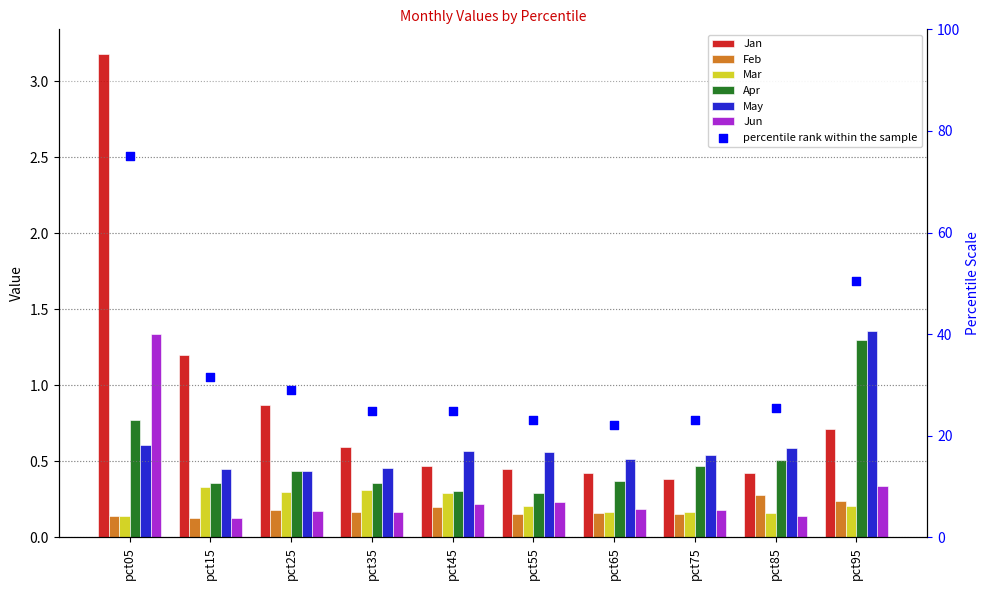

Which series reaches the maximum Y coordinate?

Jan